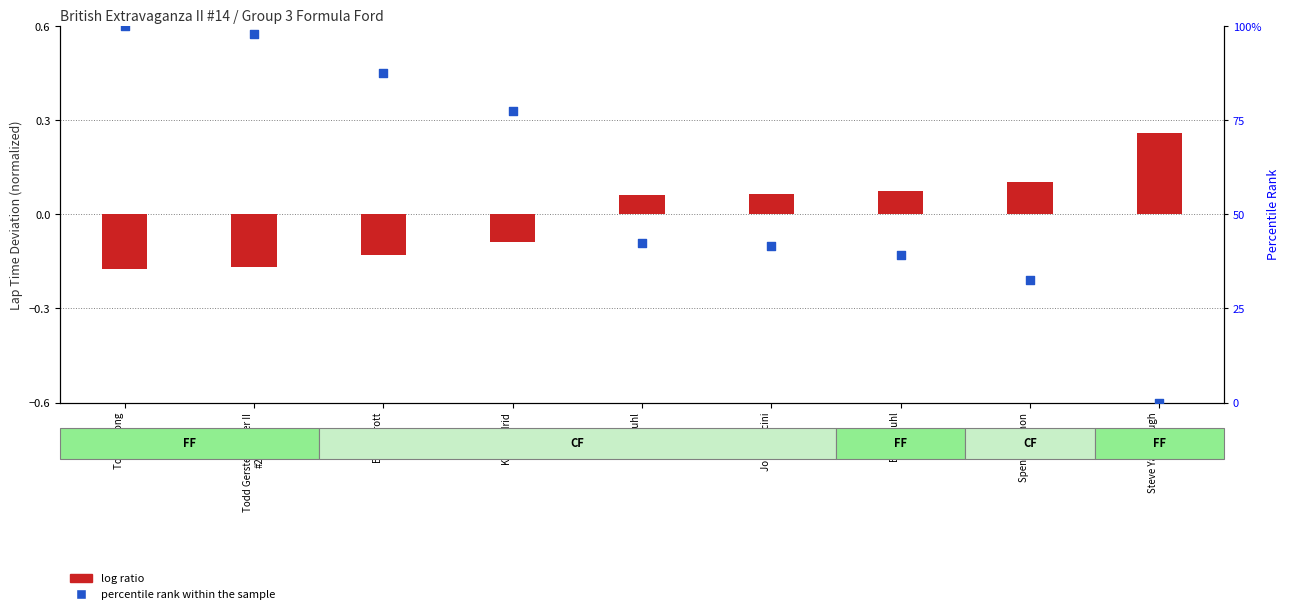

Which series contains the lowest Y value?

log ratio